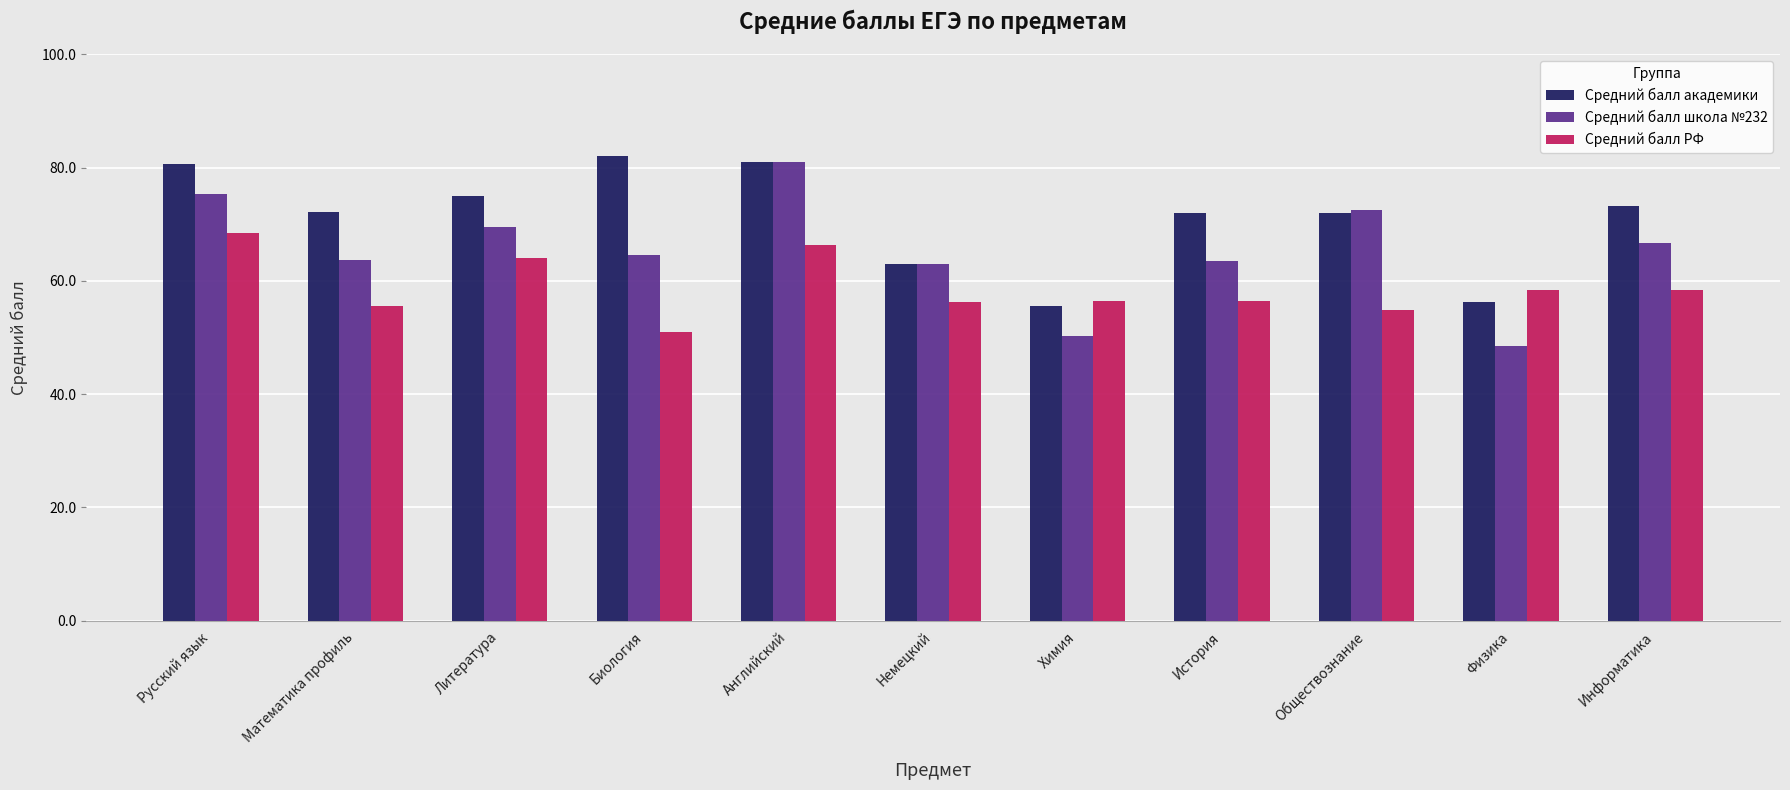

At which category is the sum across all series the highest?

Английский